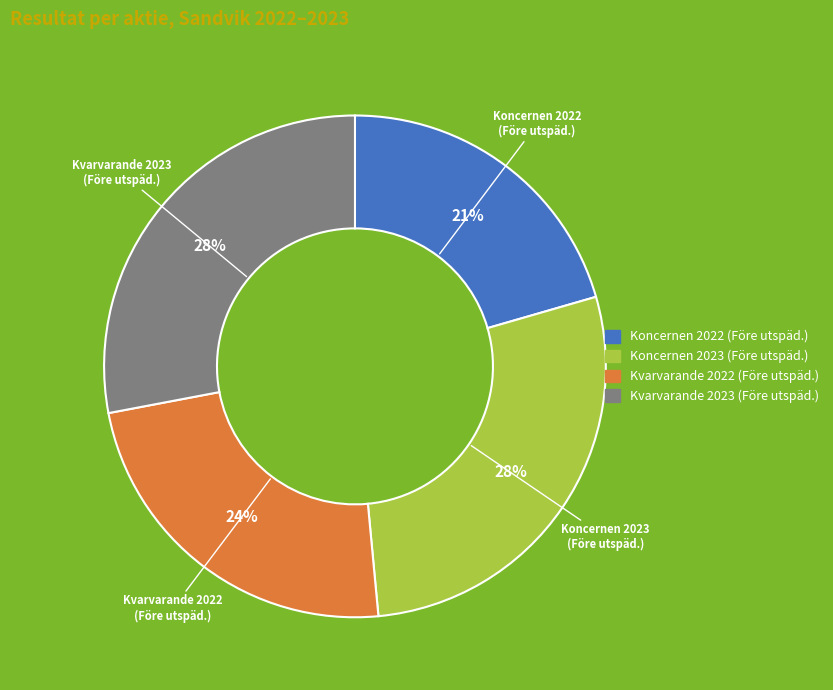

Is there a majority slice in this chart?

No